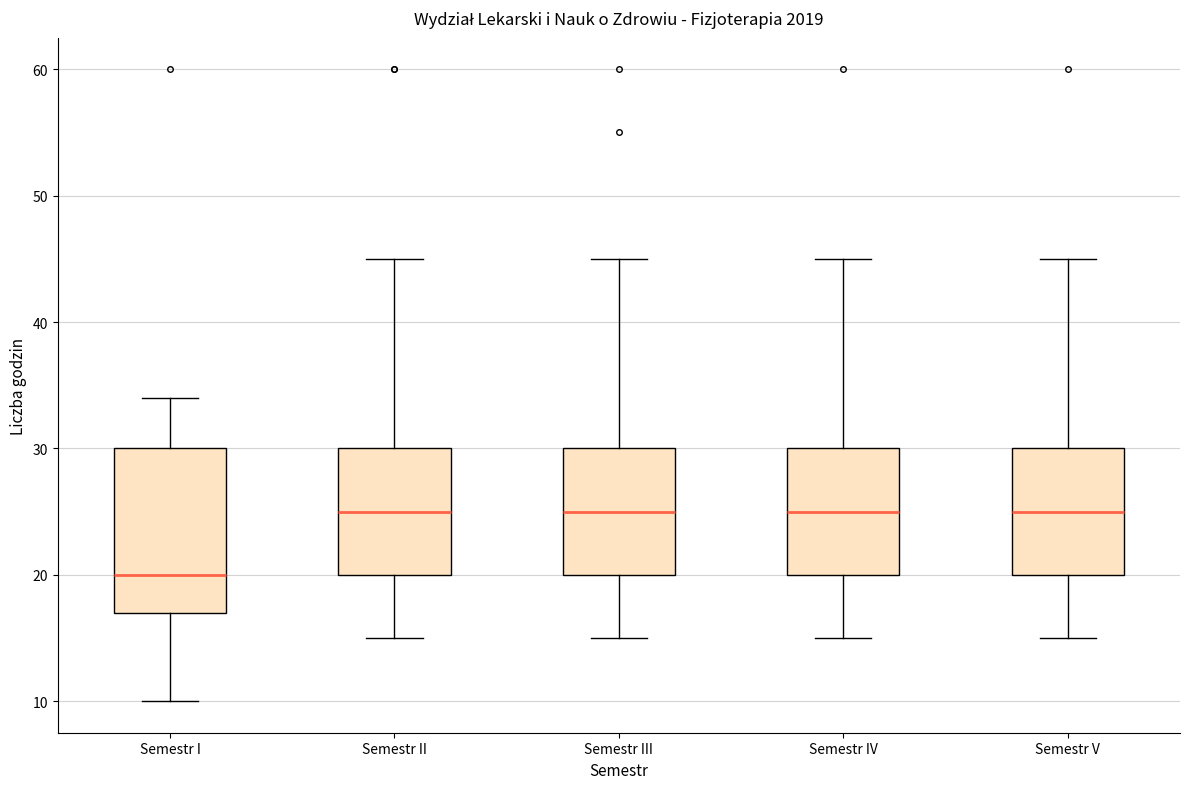

Comparing the boxes themselves (not the whiskers), which one is the tallest?

Semestr I